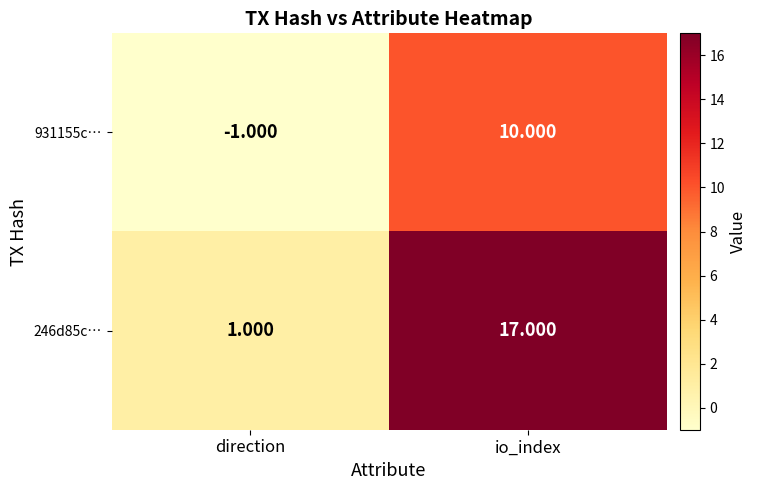

At which category is the sum across all series the highest?

io_index